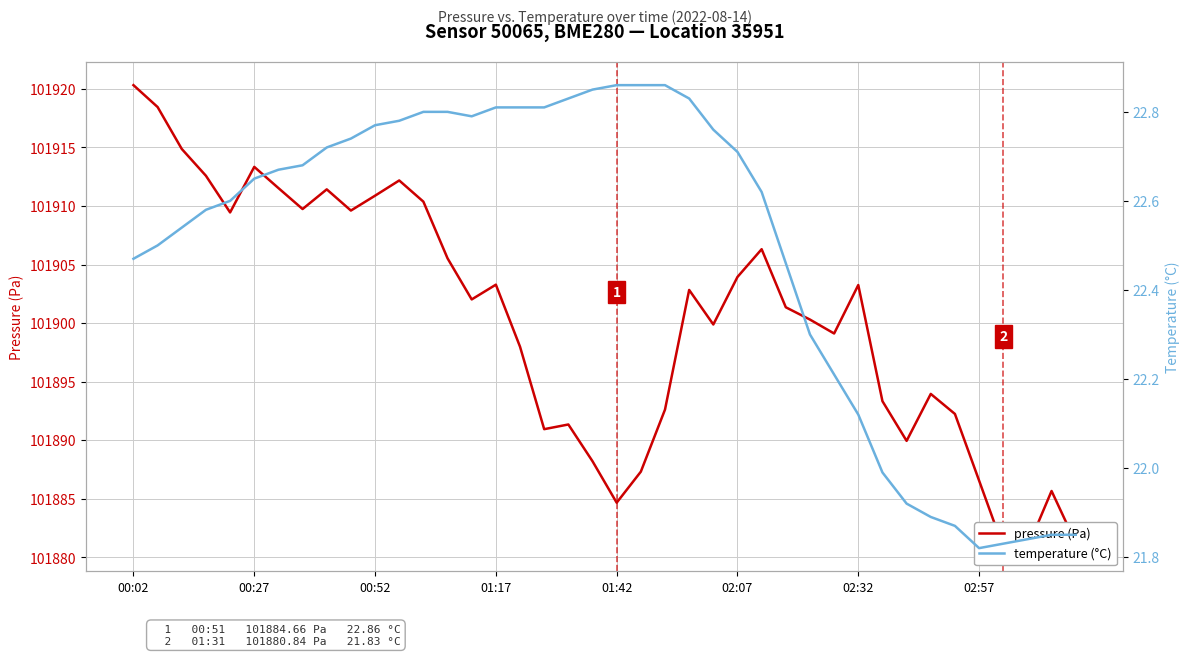

What value does the temperature (°C) series have at 23?

22.8